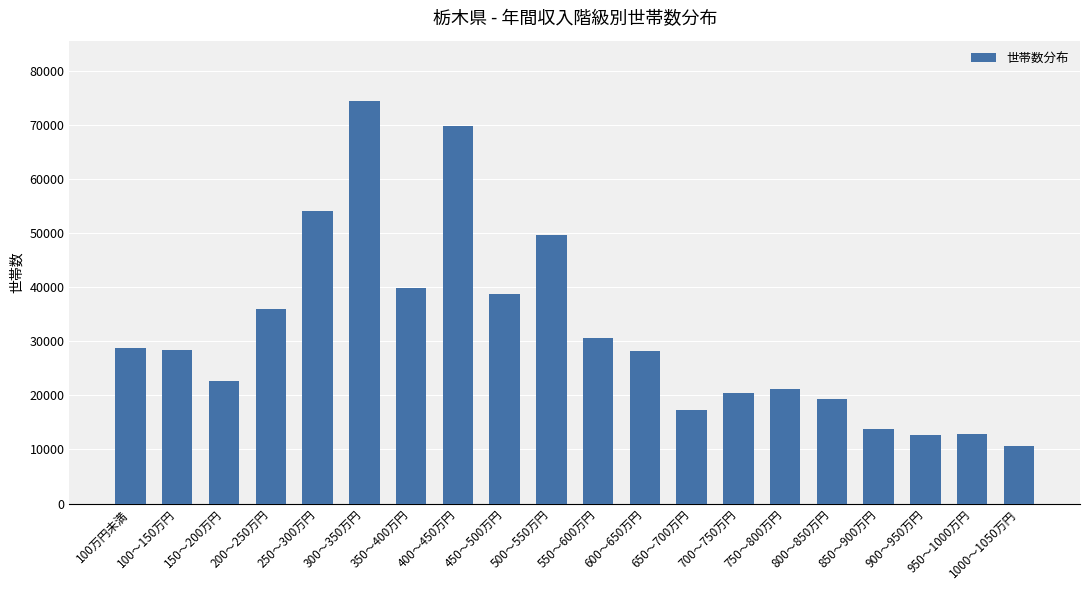

At which label is the value closest to 42529?

350～400万円